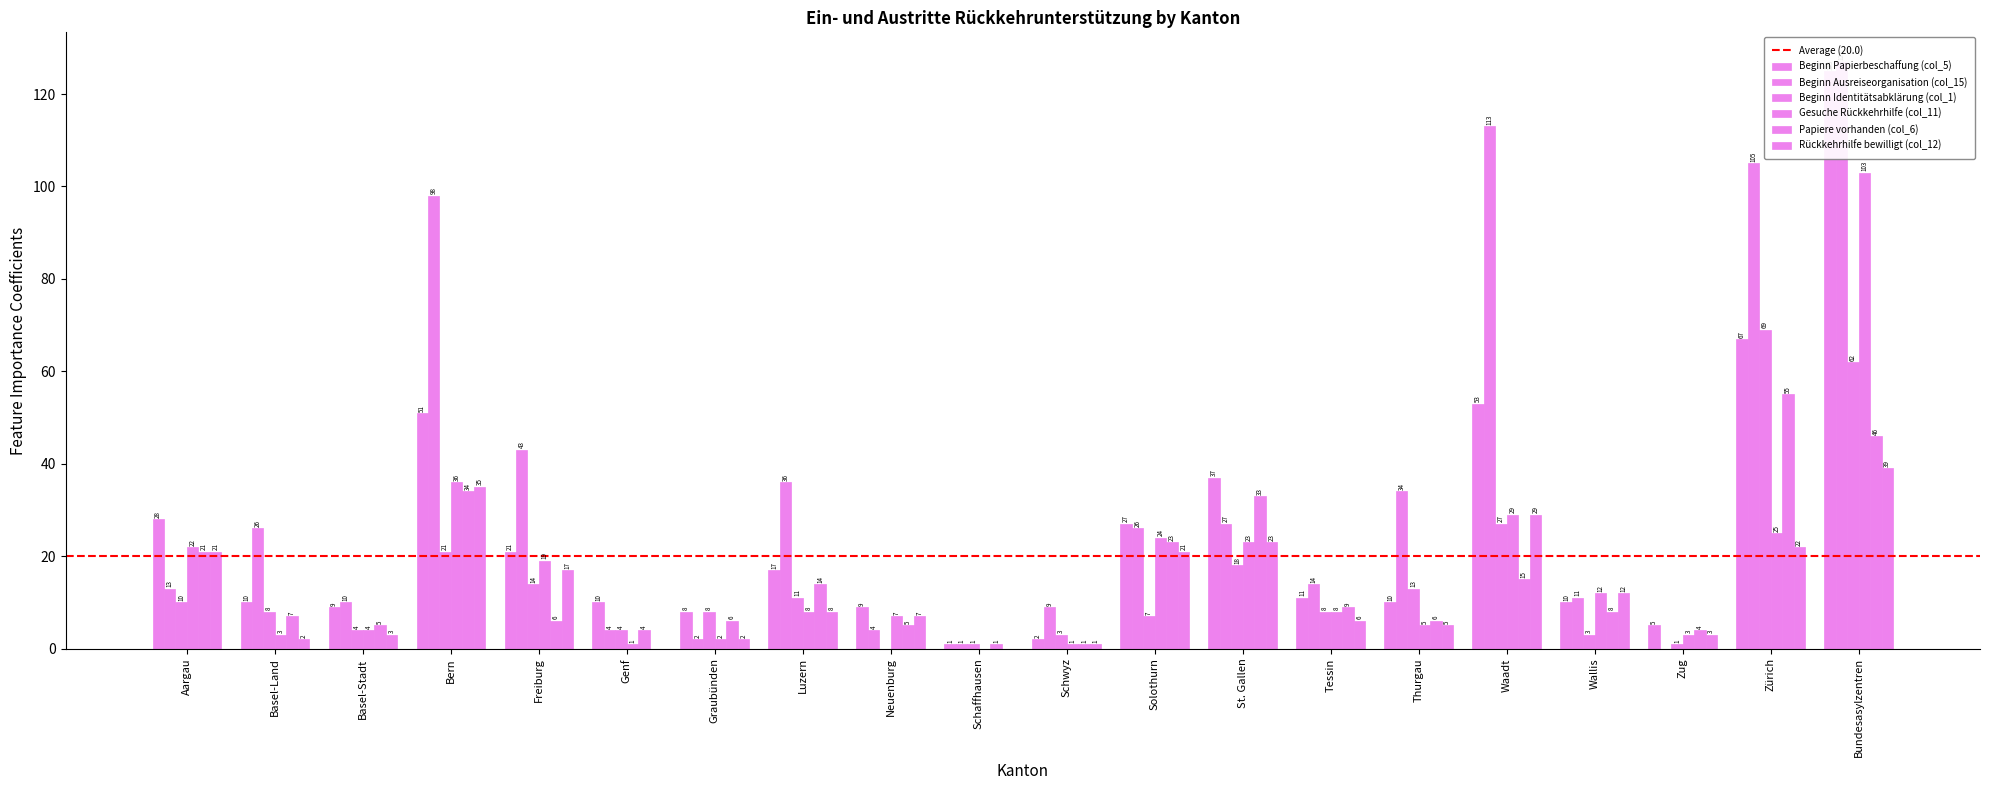

What is the label of the 9th bar from the left?

Neuenburg